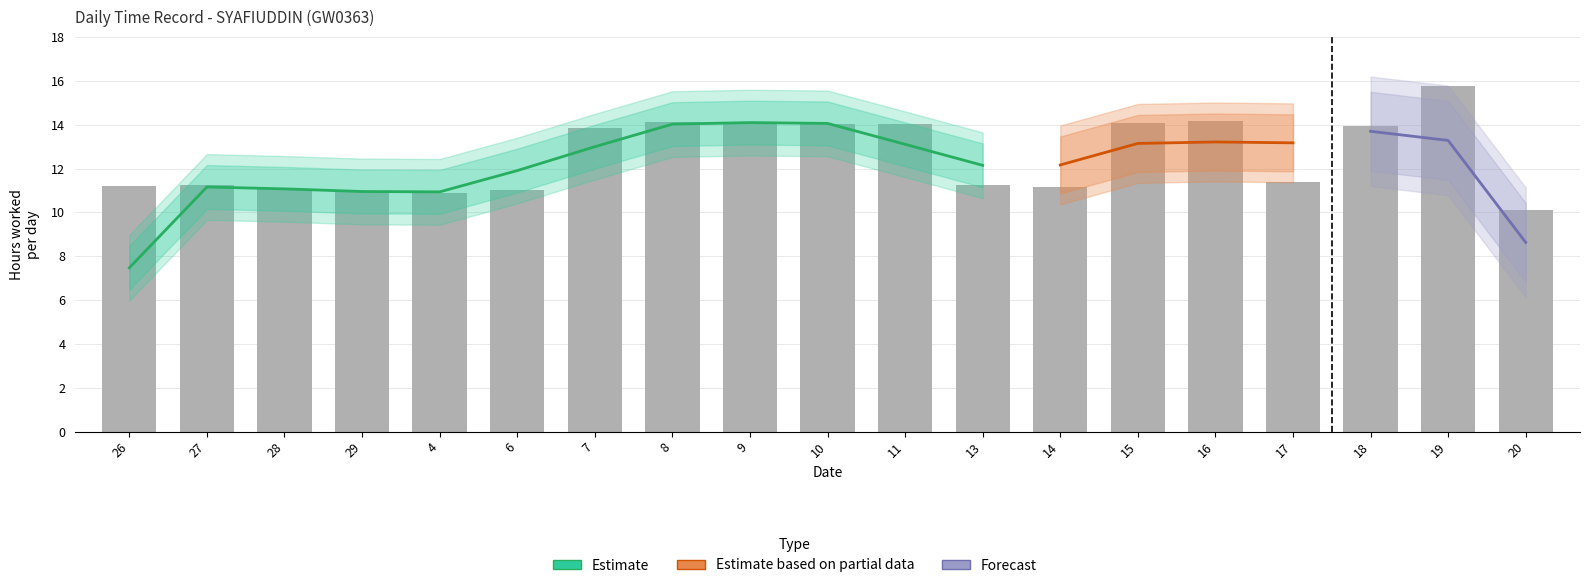

Reading left to right, extract all data points from this chart.

26=11.2	27=11.2	28=11.1	29=10.9	4=10.9	6=11.0	7=13.8	8=14.1	9=14.1	10=14.1	11=14.0	13=11.2	14=11.2	15=14.1	16=14.2	17=11.4	18=14.0	19=15.8	20=10.1